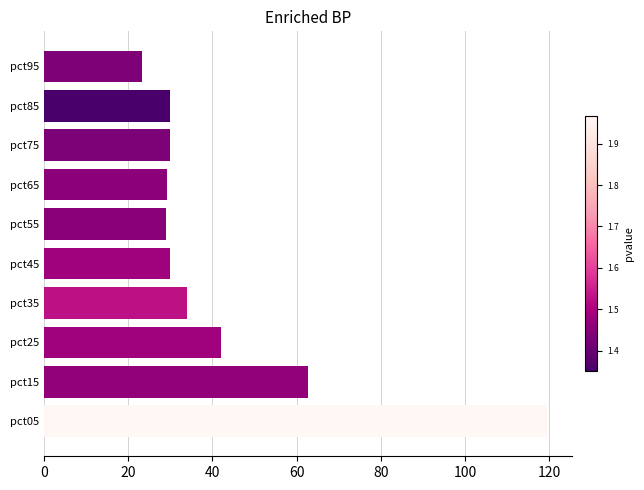

The chart shows a value of 29.9 at pct85. True or false?

True